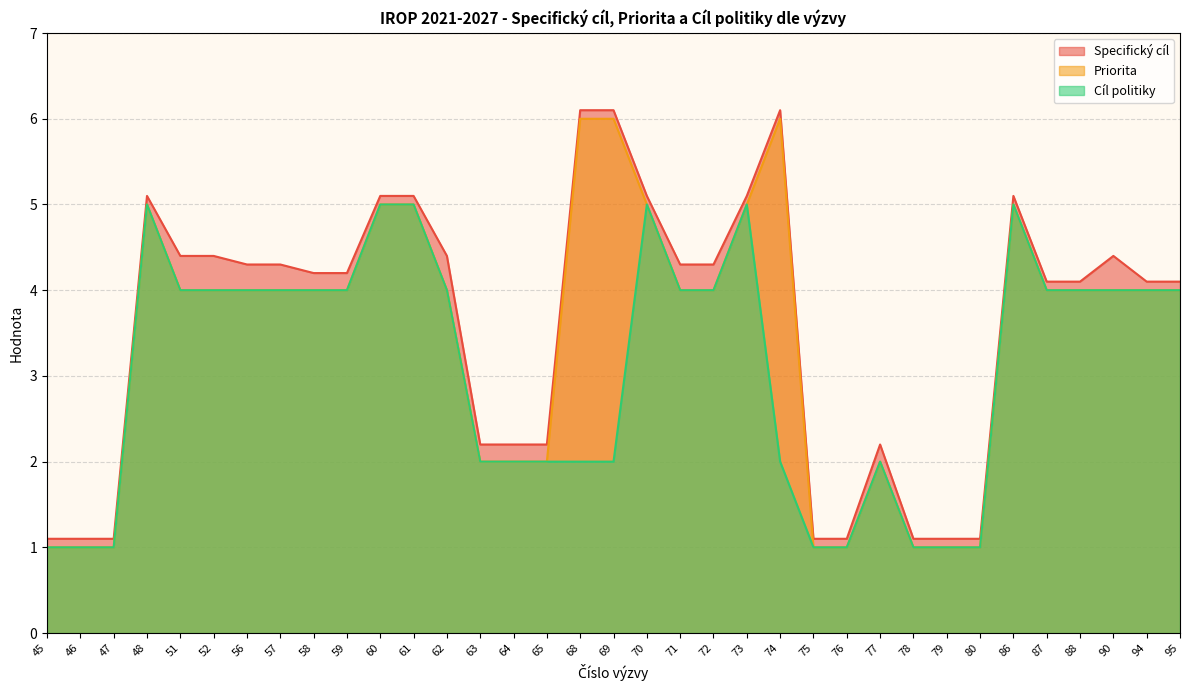

At 45, list the series in order from largest to smallest.

Specifický cíl, Priorita, Cíl politiky